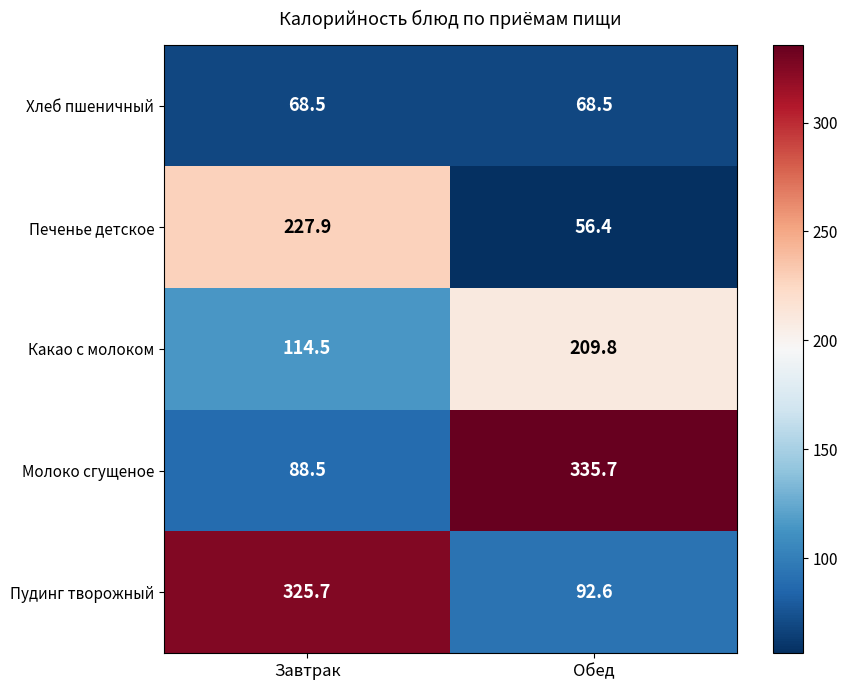

What is the sum of the Хлеб пшеничный values at Обед and Завтрак?

137.0